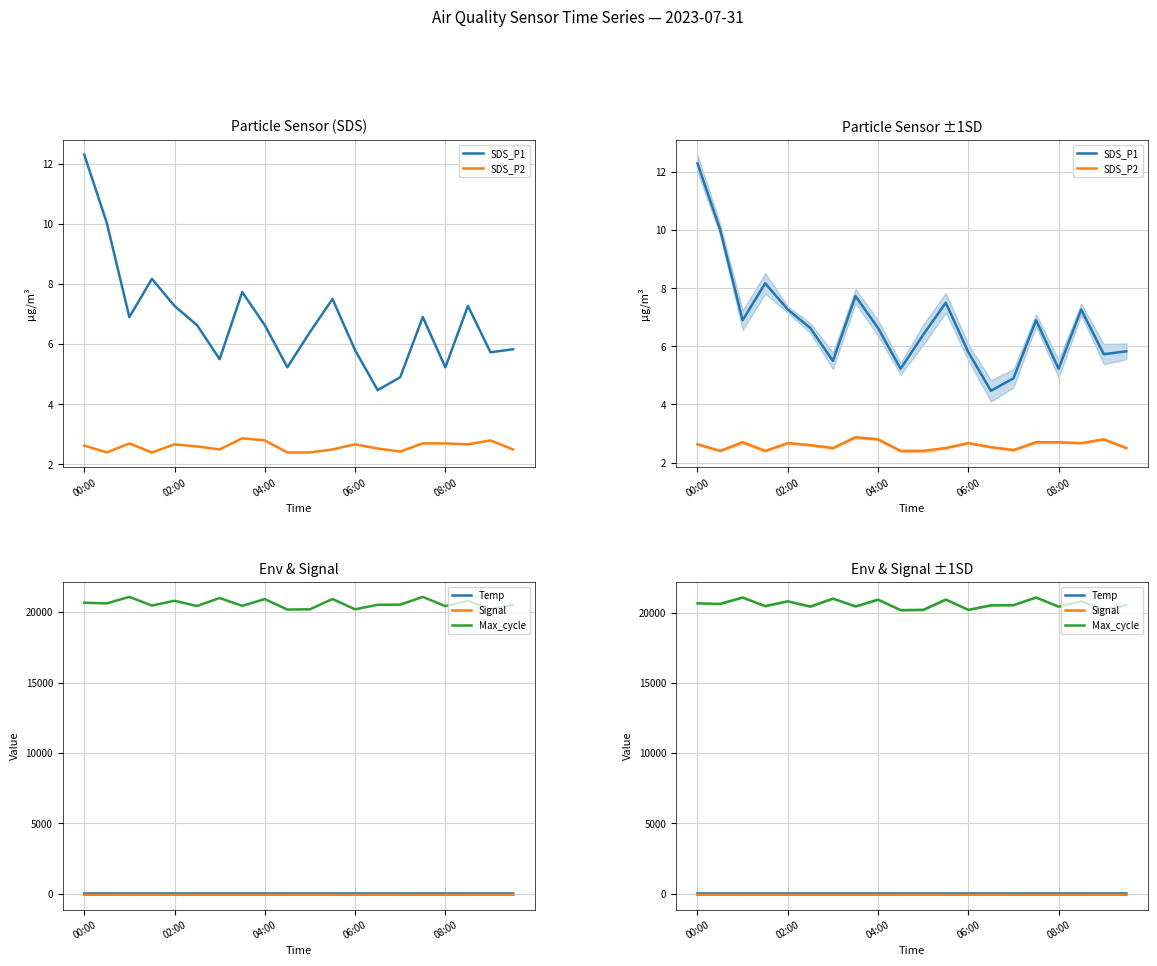

Rank the series by their maximum value, from lowest to highest.

Signal, SDS_P2, SDS_P1, Temp, Max_cycle